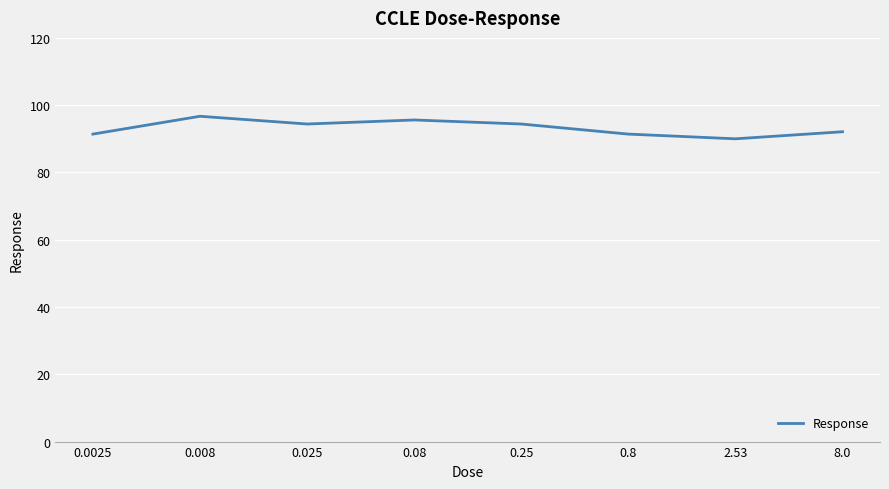

Between 0.08 and 0.008, which is larger?

0.008